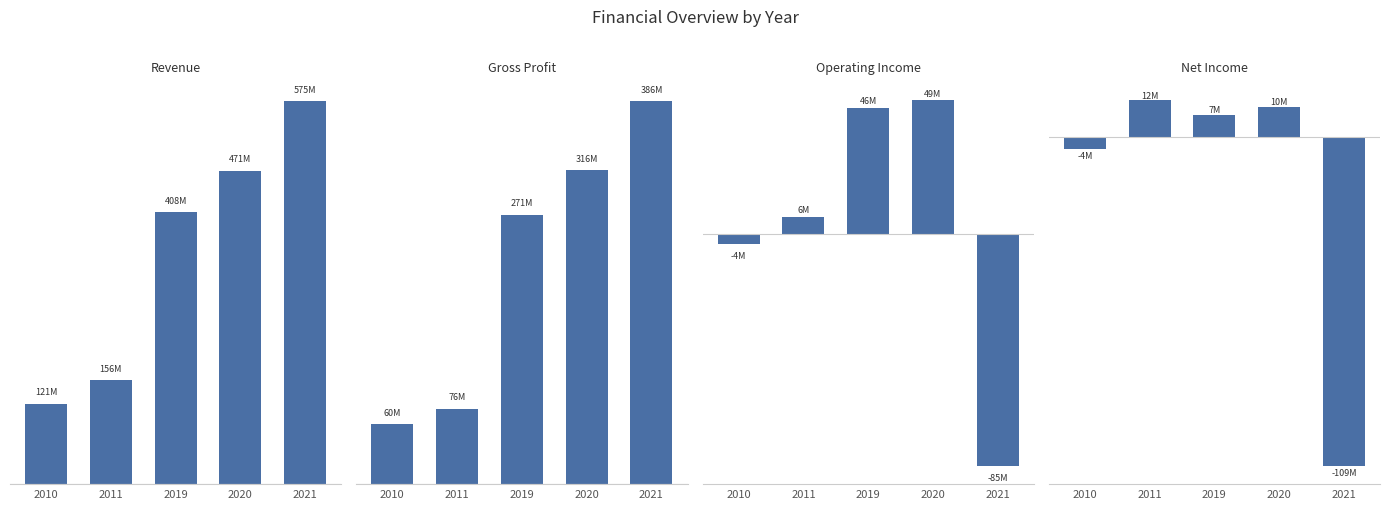

How many data points in Net Income are above 7443000?

2